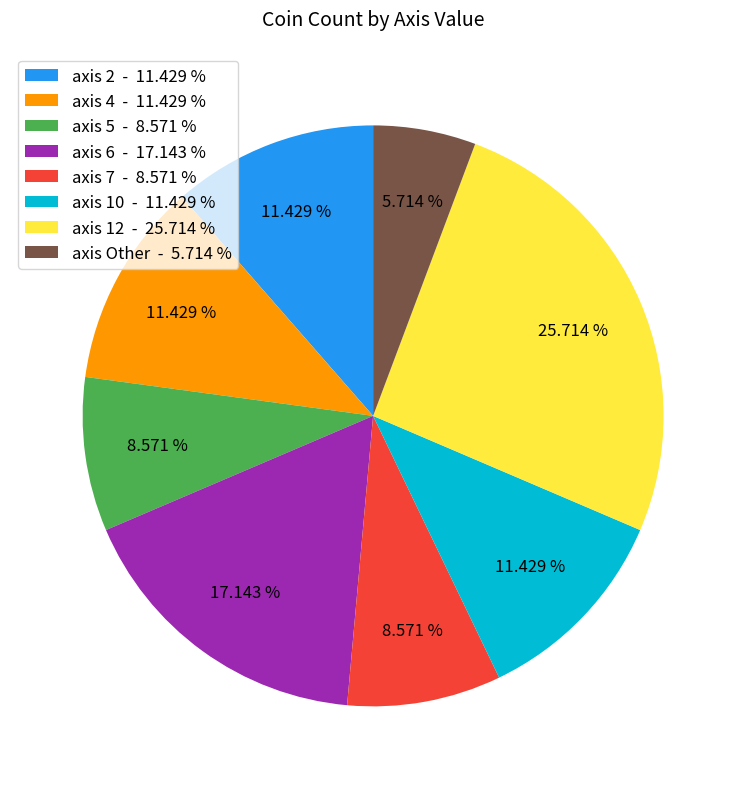

Which category has the biggest portion of the pie?

axis 12 - 25.714 %